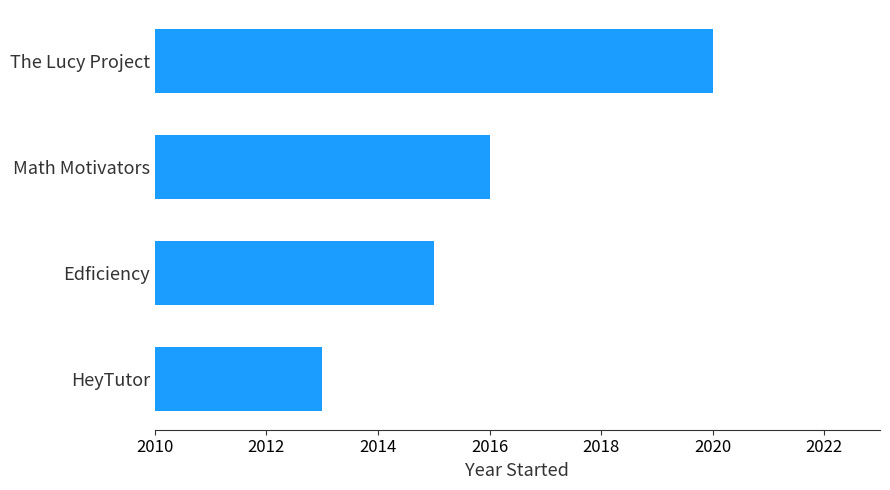

Reading bottom to top, list all the values displayed in this chart.

HeyTutor=2013	Edficiency=2015	Math Motivators=2016	The Lucy Project=2020